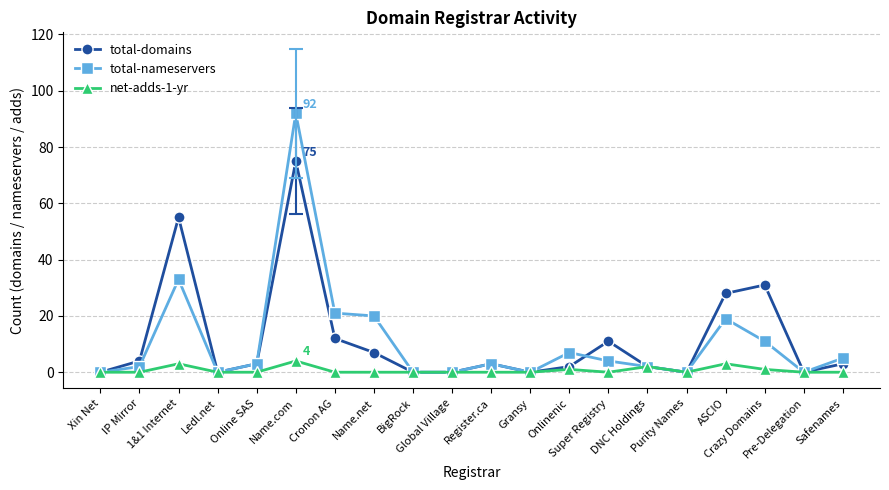

True or false: total-domains has more than 1 points higher than both neighbors.

True